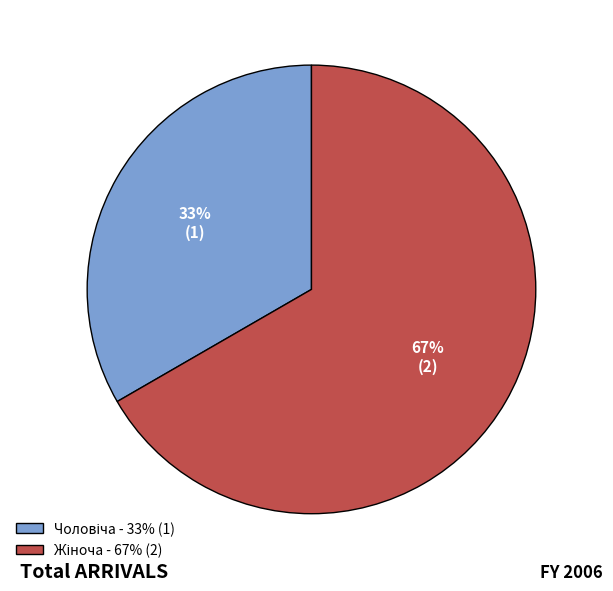

Is there any slice that represents more than half of the pie?

Yes